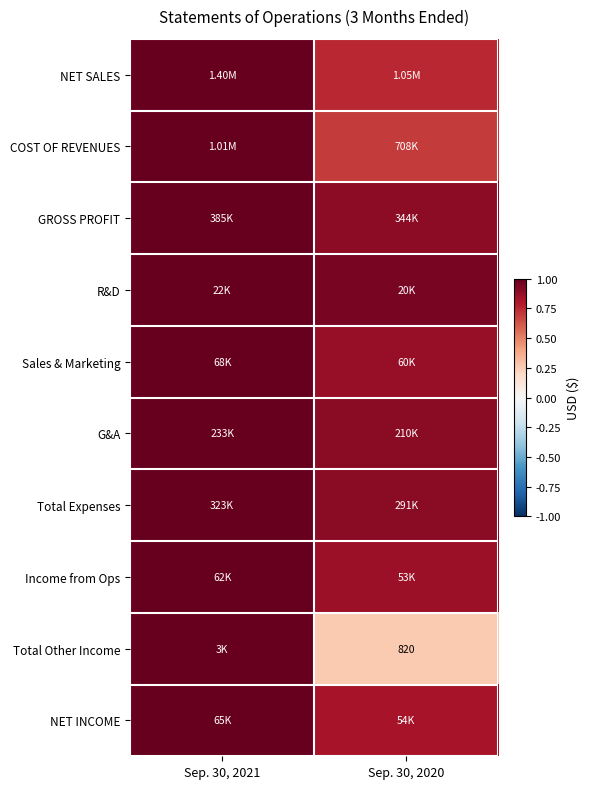

Which label corresponds to the largest value in the chart?

Sep. 30, 2021